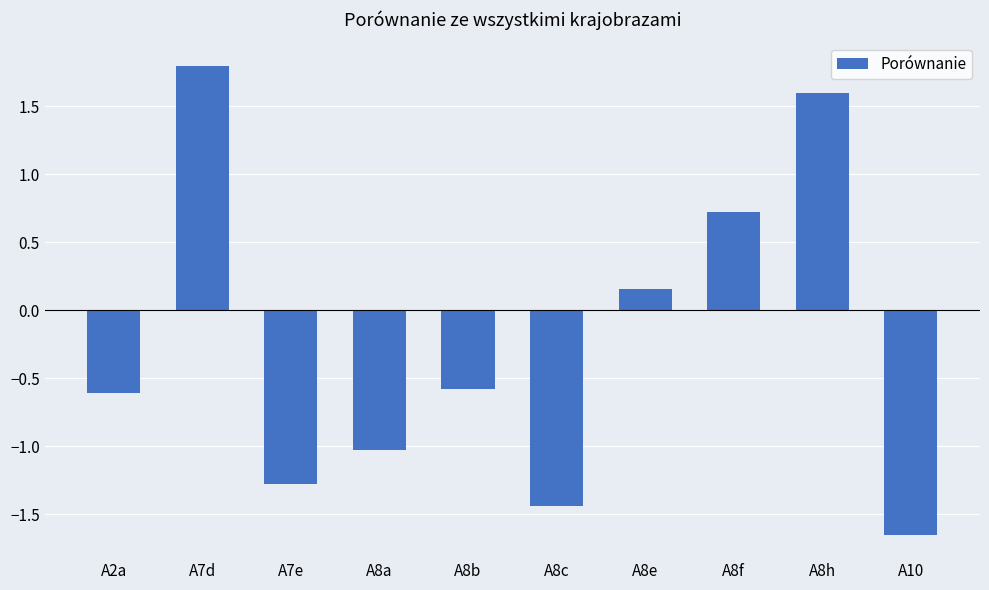

Which has a higher value, A8e or A2a?

A8e